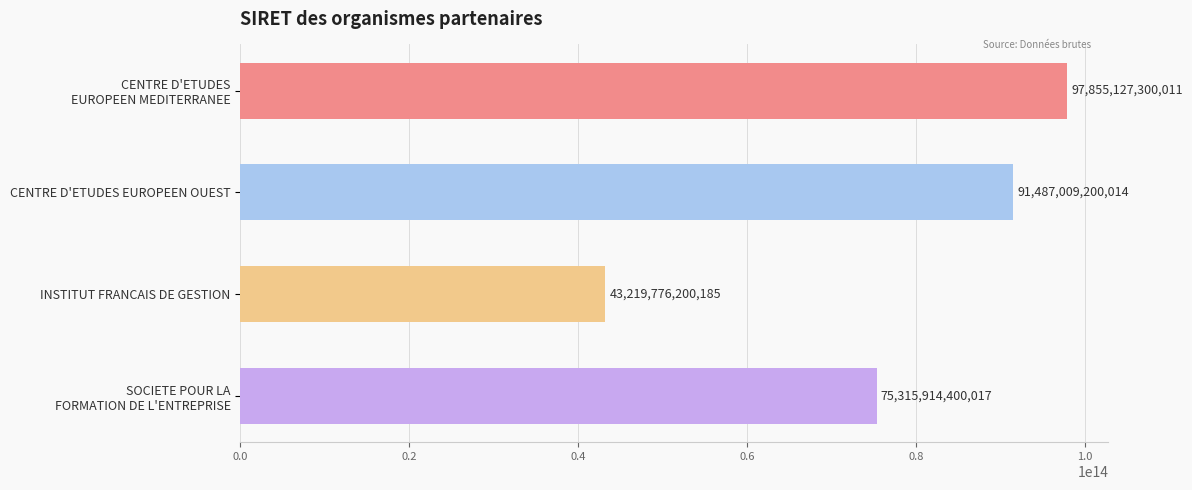

What is the difference between the maximum and minimum values?

54635351099826